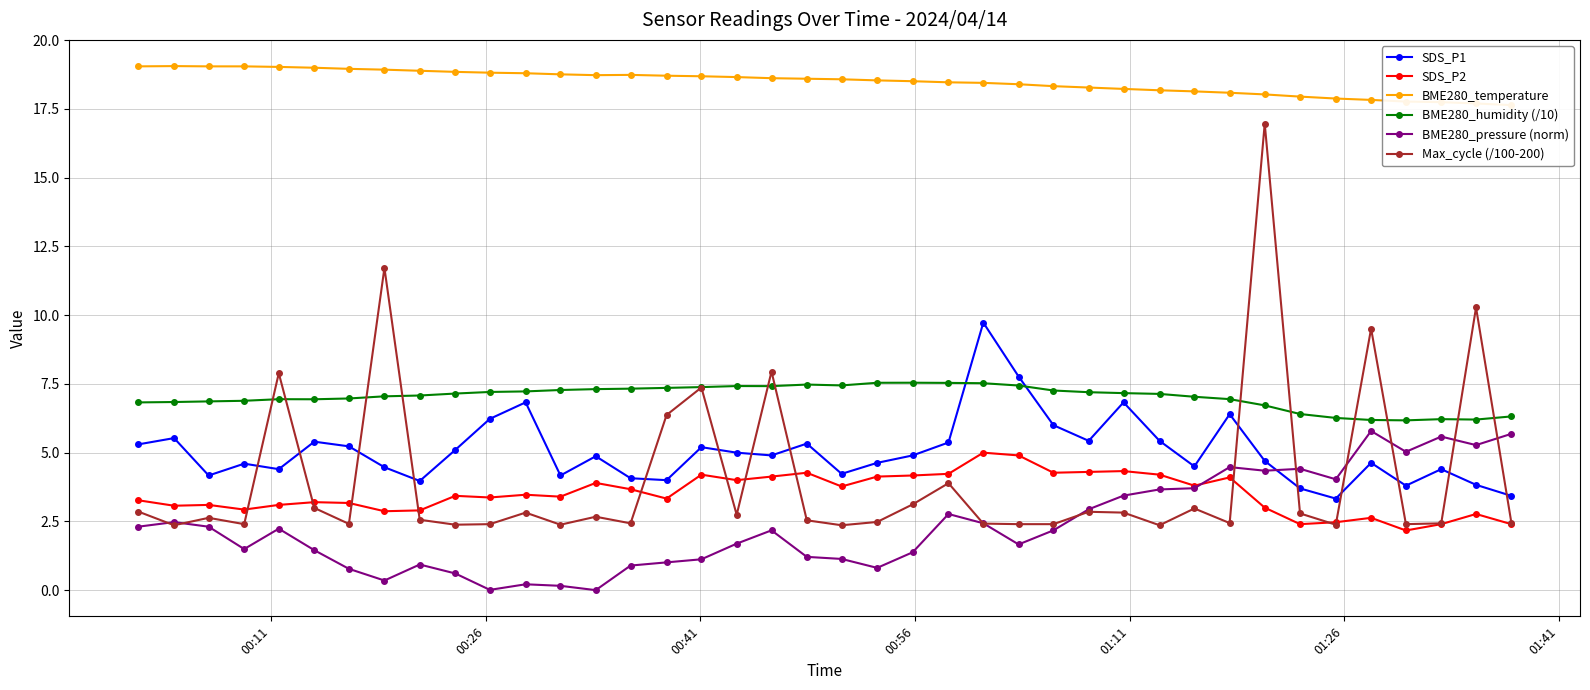

True or false: Max_cycle (/100-200) has more than 2 interior local peaks.

True